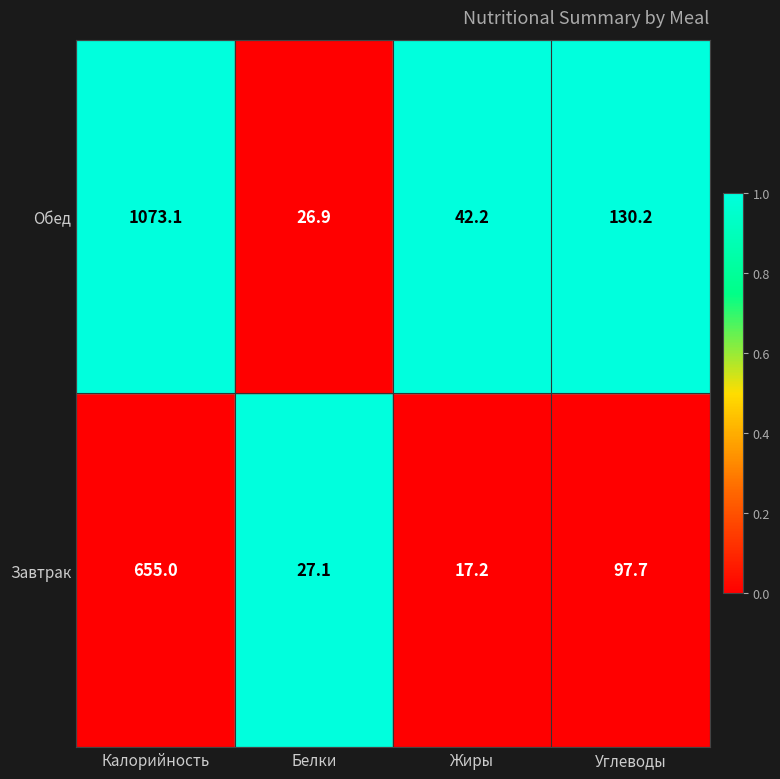

Which series changed the most between Белки and Углеводы?

Обед